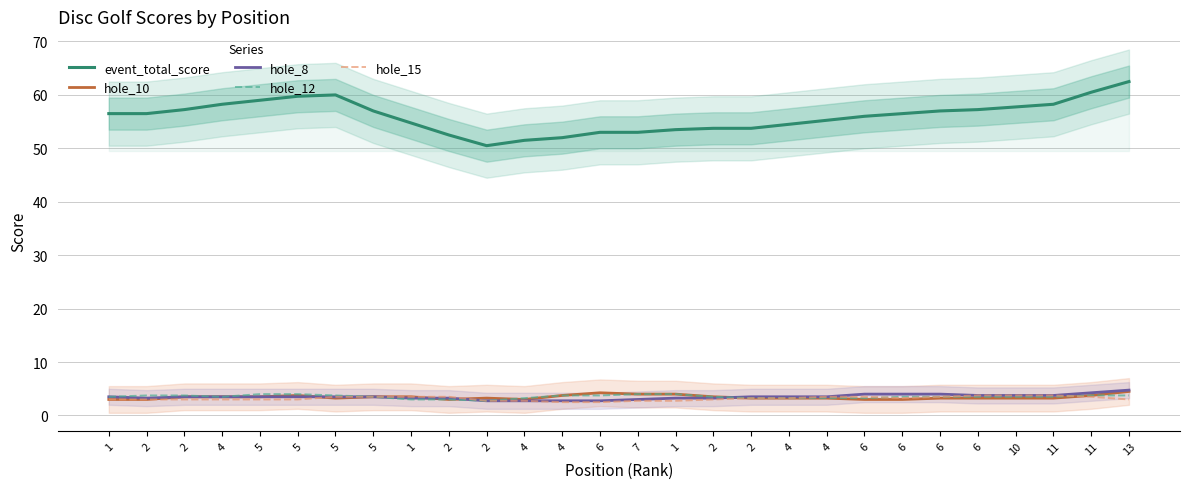

What are all the series names shown in the legend?

event_total_score, hole_10, hole_8, hole_12, hole_15